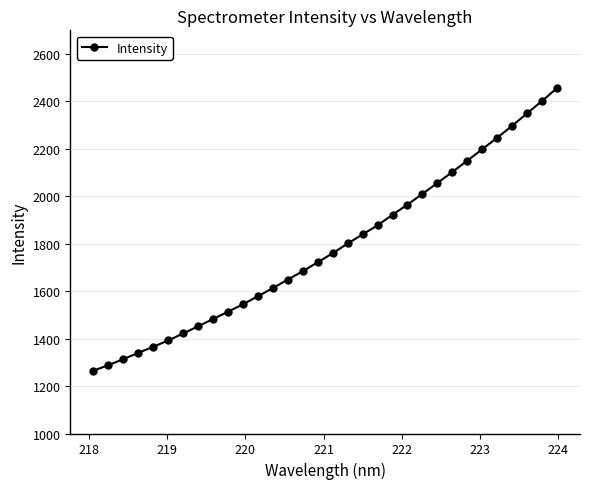

What is the average value?

1783.3